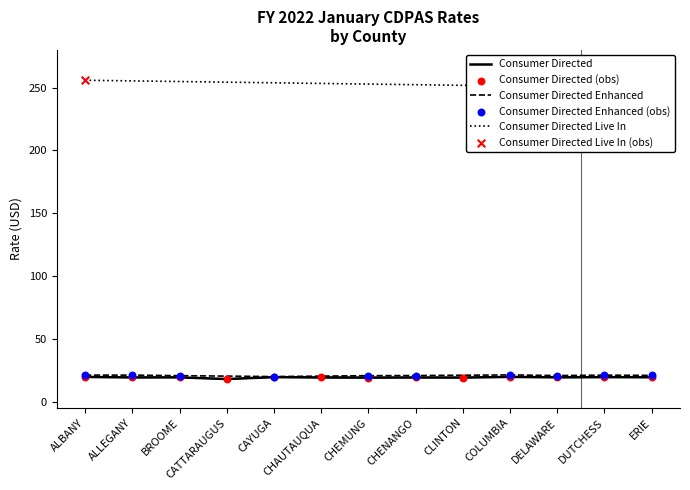

Is it true that Consumer Directed equals 19.4 at ERIE?

True